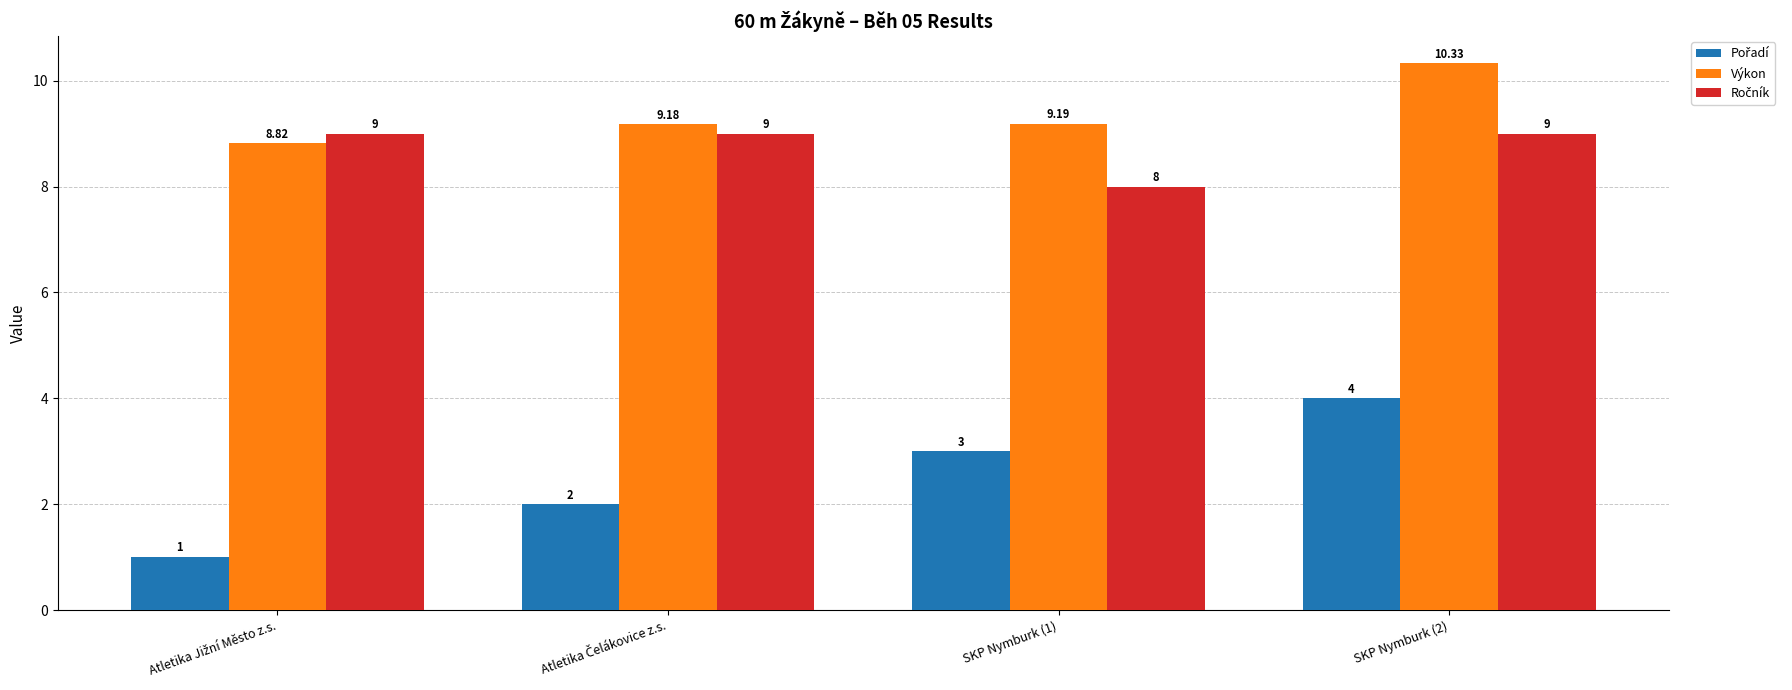

What value does the Výkon series have at SKP Nymburk (2)?

10.3